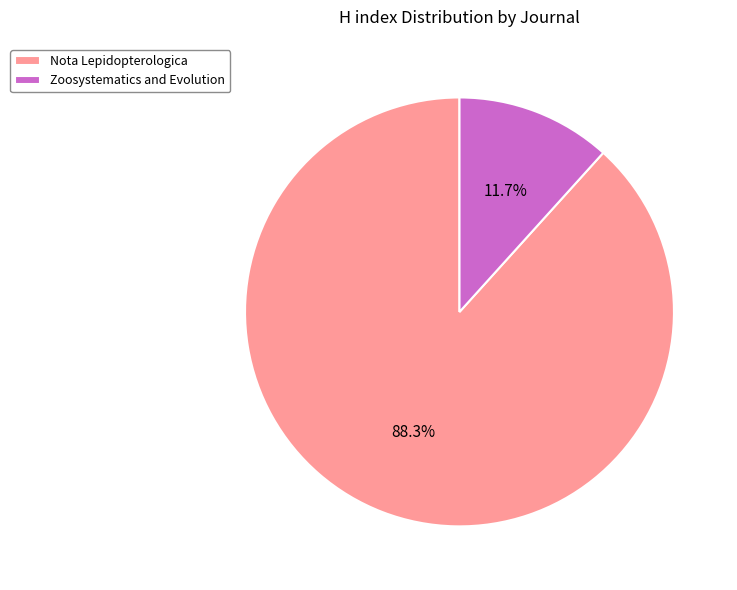

What is the smallest slice in the pie chart?

Zoosystematics and Evolution